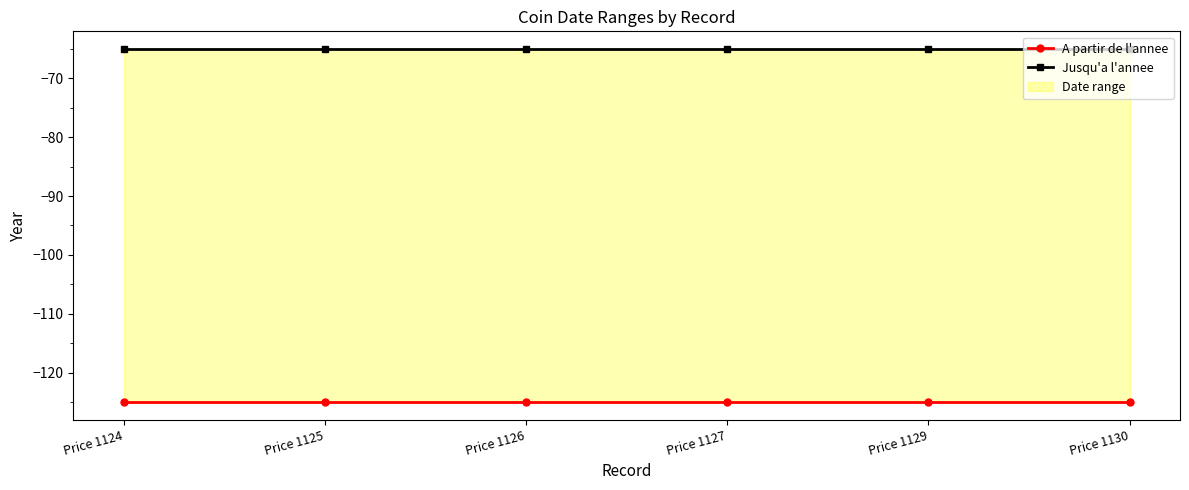

Which series changed the most between Price 1124 and Price 1129?

A partir de l'annee